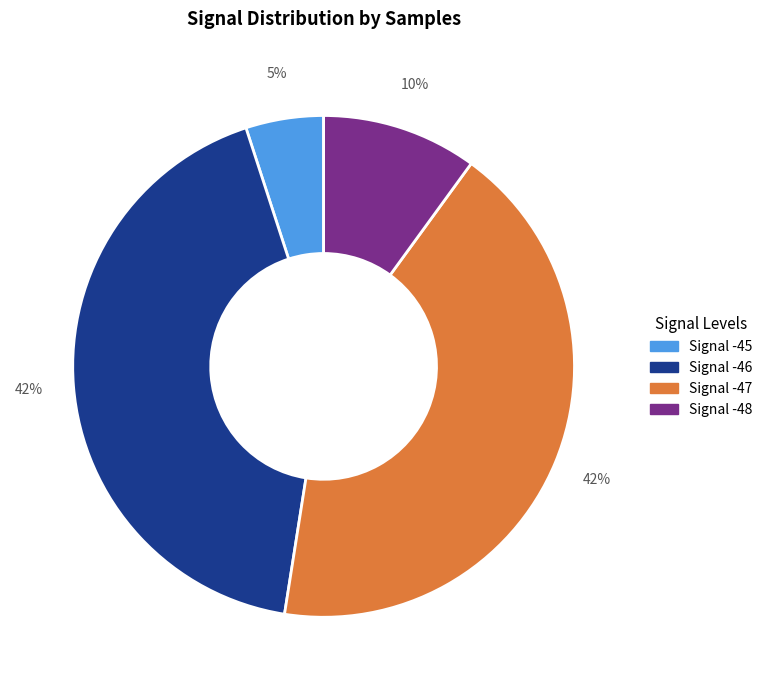

Is there any slice that represents more than half of the pie?

No